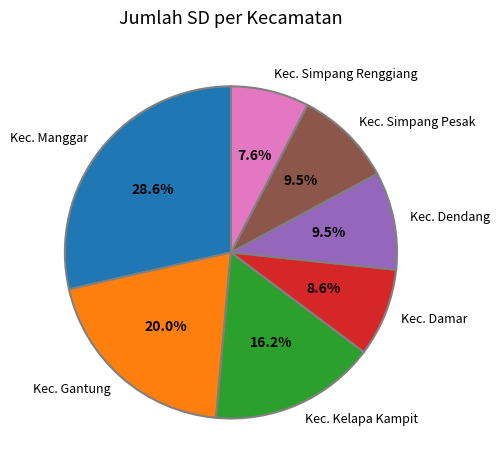

Is Kec. Manggar the majority of the pie?

No